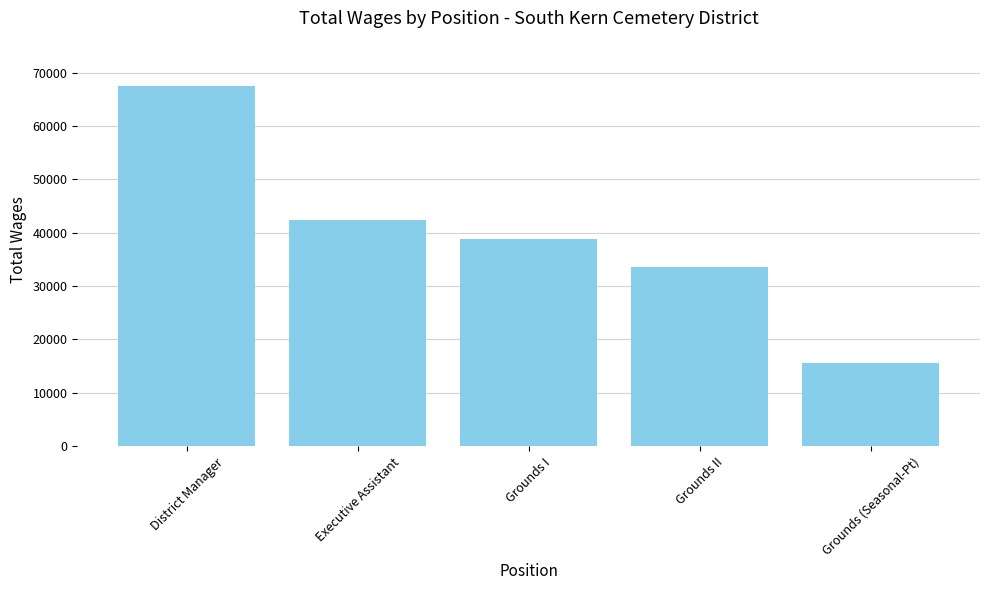

What is the difference between the maximum and minimum values?

51854